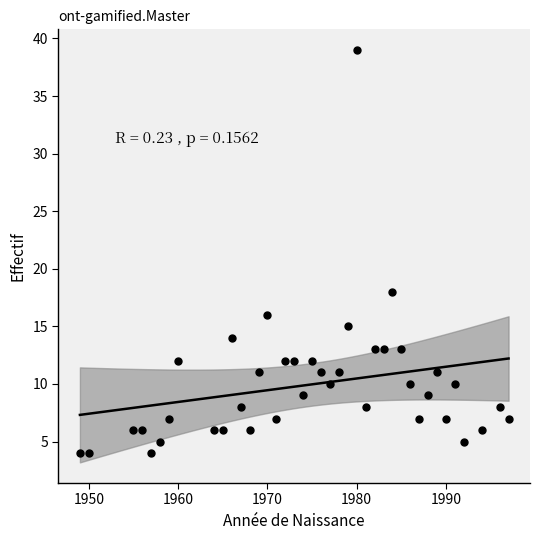

What is the range of X values (max minus min)?

48